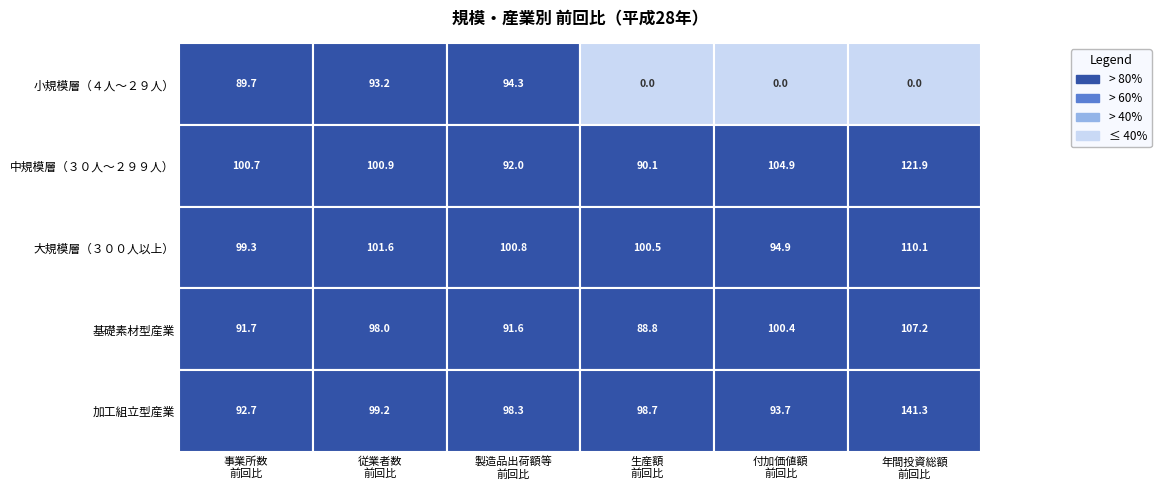

What is the sum of all 中規模層（３０人～２９９人） values?

610.5